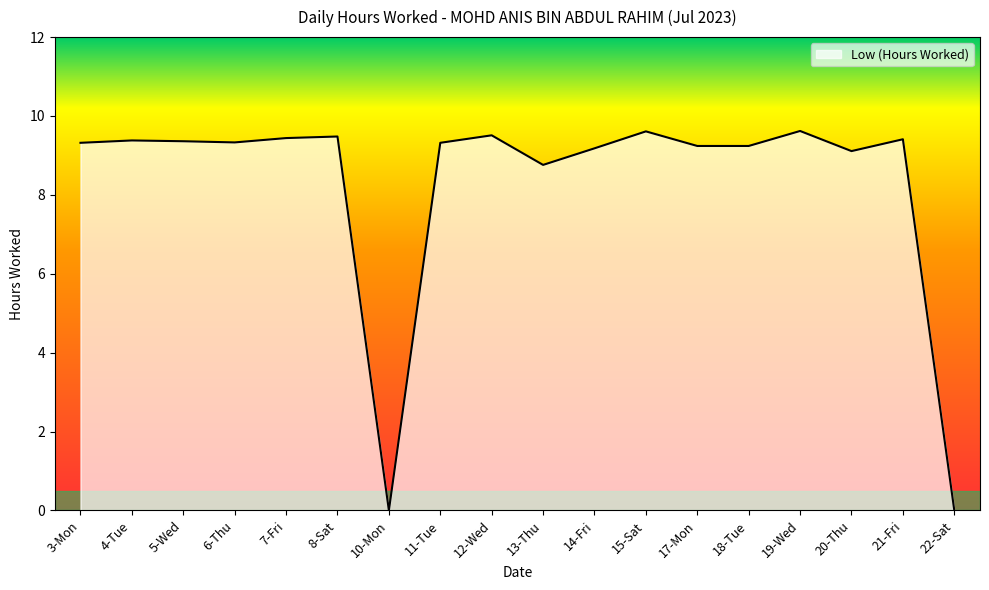

What is the sum of the values at 7-Fri and 21-Fri?

18.9